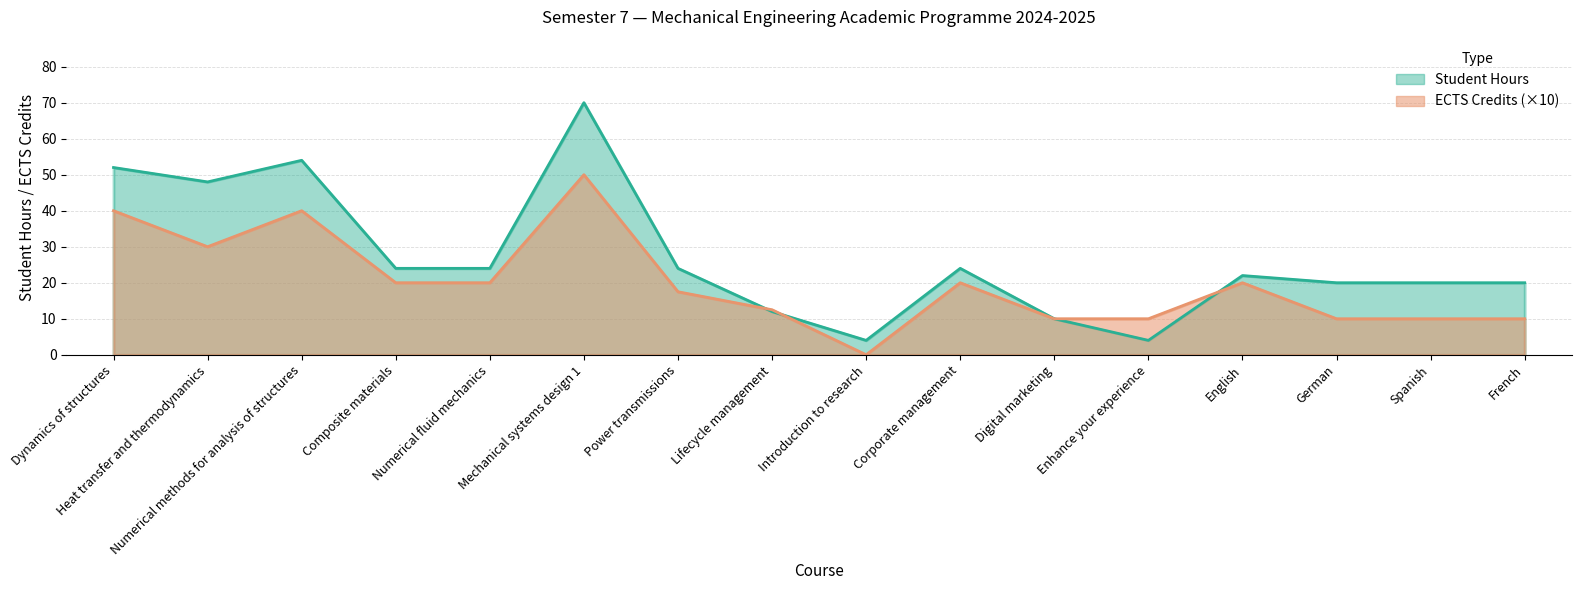

How many values in ECTS Credits are above zero?

15